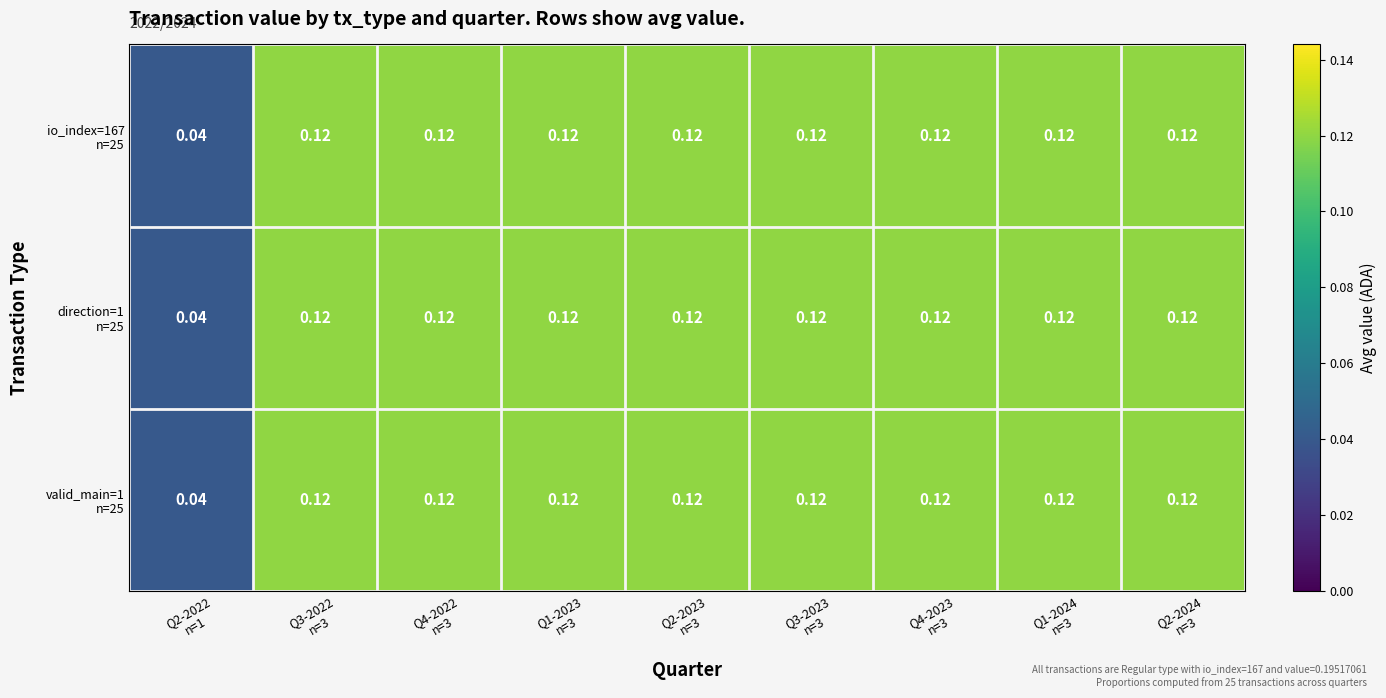

At how many categories does at least one series exceed 0?

9